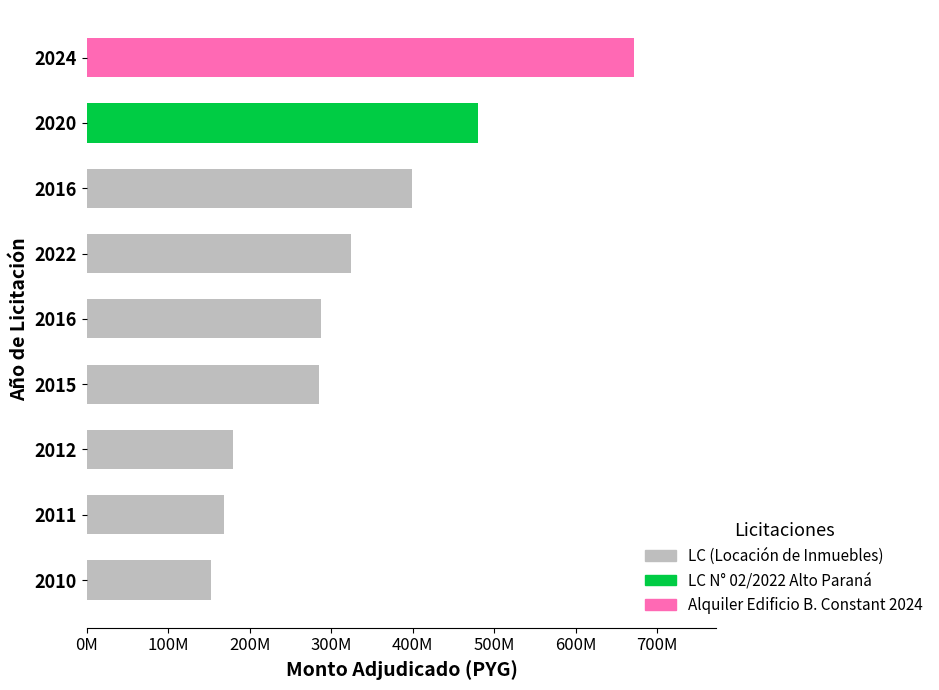

Which label corresponds to the largest value in the chart?

Alquiler del Edificio Benjamin Constant 2024